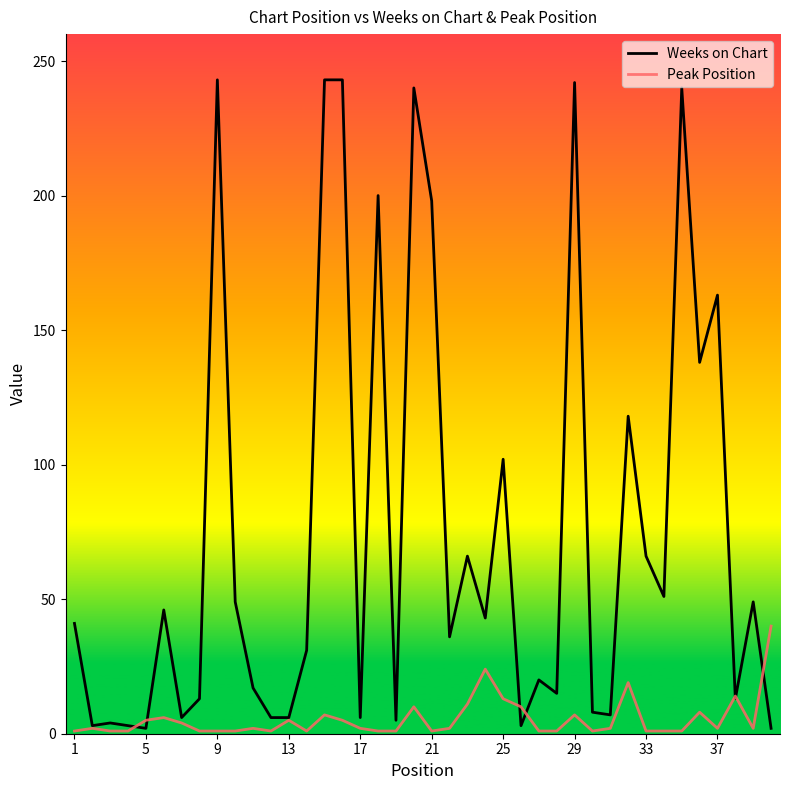

What is the maximum value for Peak Position?

40